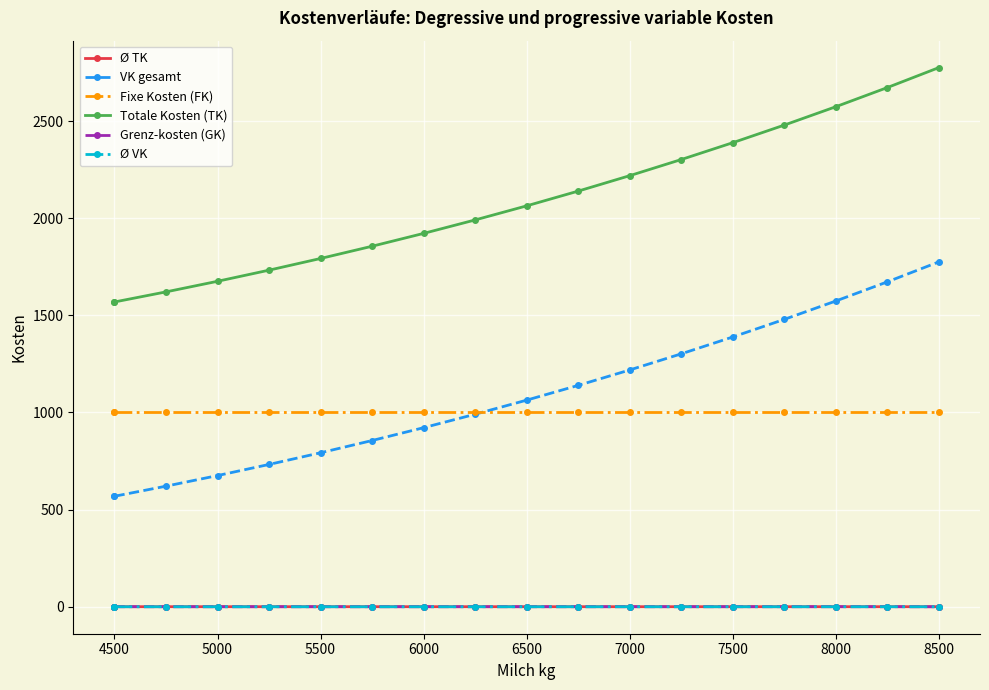

True or false: Ø VK has more than 2 interior local peaks.

False